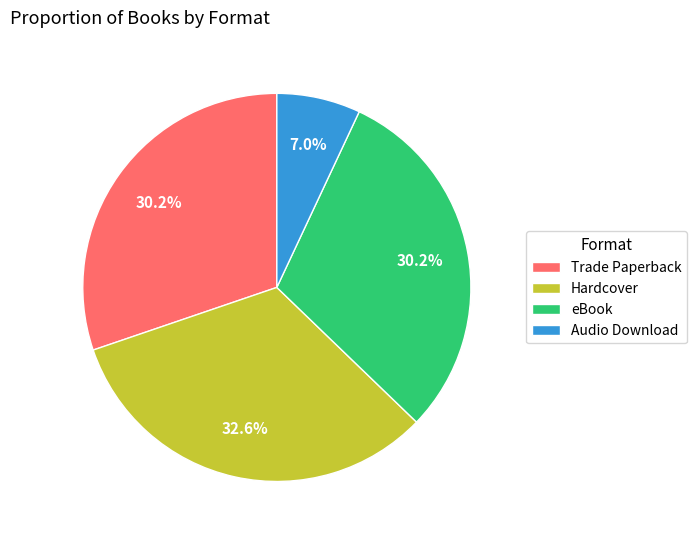

Which slice is the largest?

Hardcover